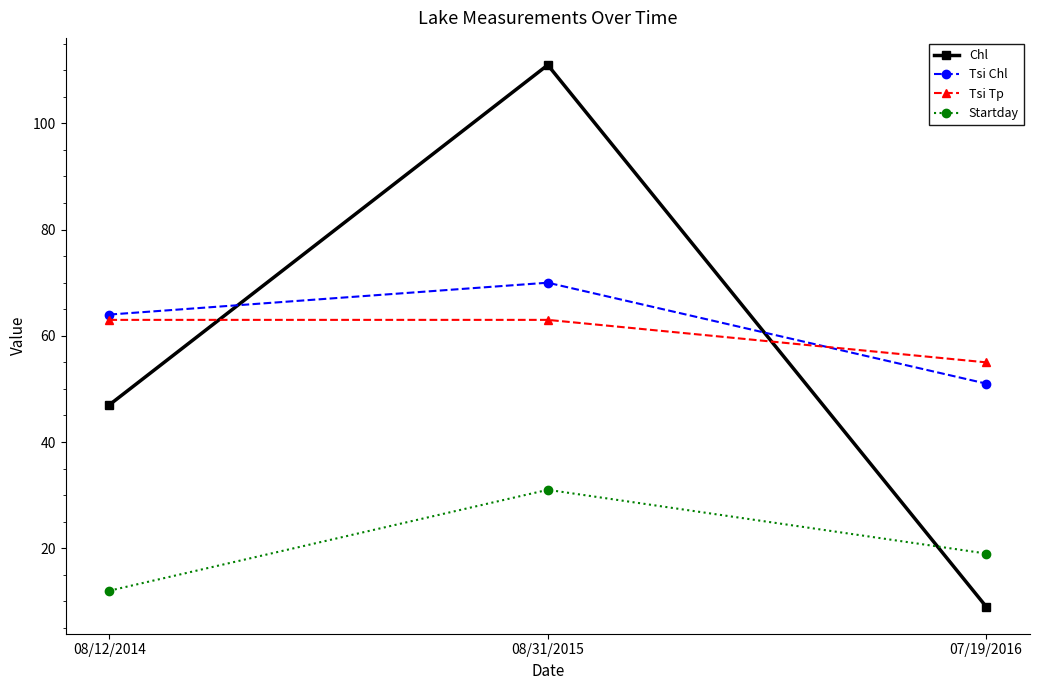

Which series has the largest total across all categories?

Tsi Chl